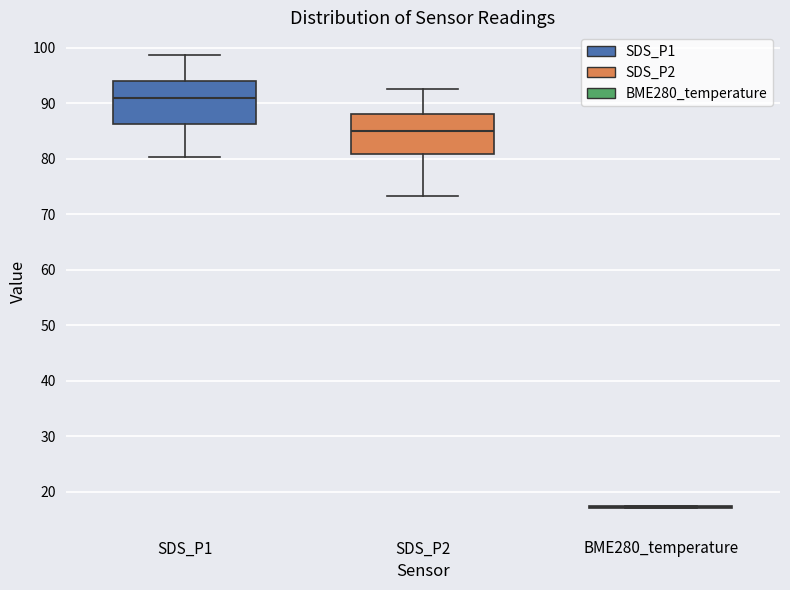

Reading left to right, transcribe this box plot: for each box, give where its median line is, the range the box spans, and where its two whiskers end, as read against the y-axis. The values are not printed on the chart, so give them approximately, as read against the axis.

SDS_P1: median 91, box 86 to 94, whiskers 80 to 99
SDS_P2: median 85, box 81 to 88, whiskers 73 to 93
BME280_temperature: box collapsed to a line at 17, whiskers 17 to 17